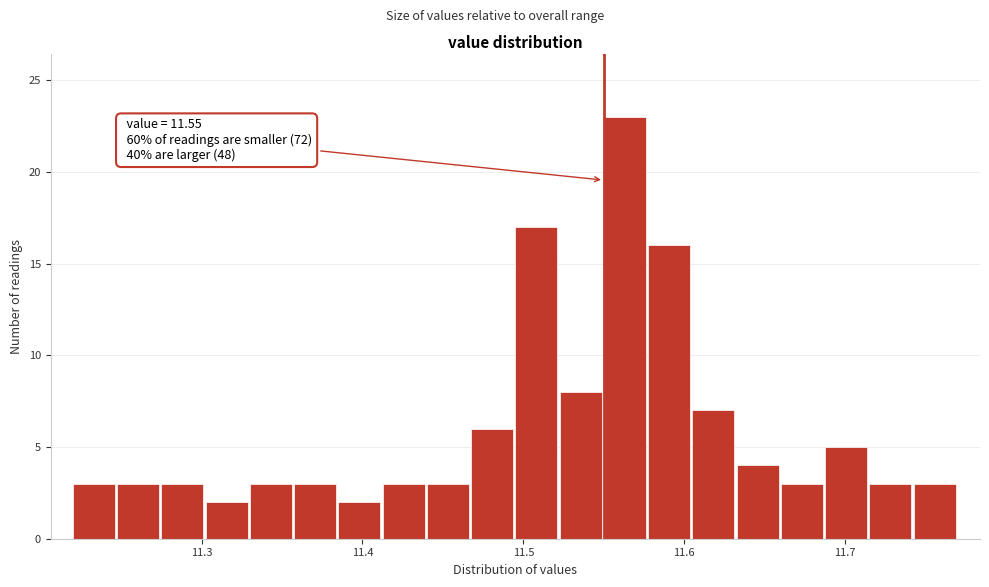

Read against the x-axis, roughly where is the centre of the tallest bar?

11.56